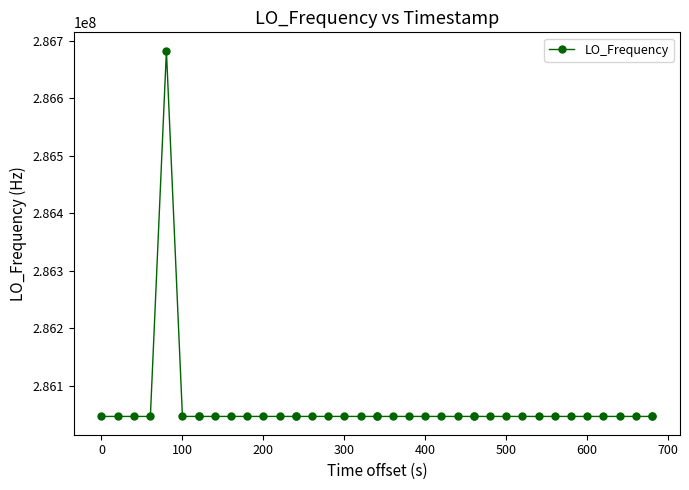

What is the difference between the maximum and minimum values?

635706.2